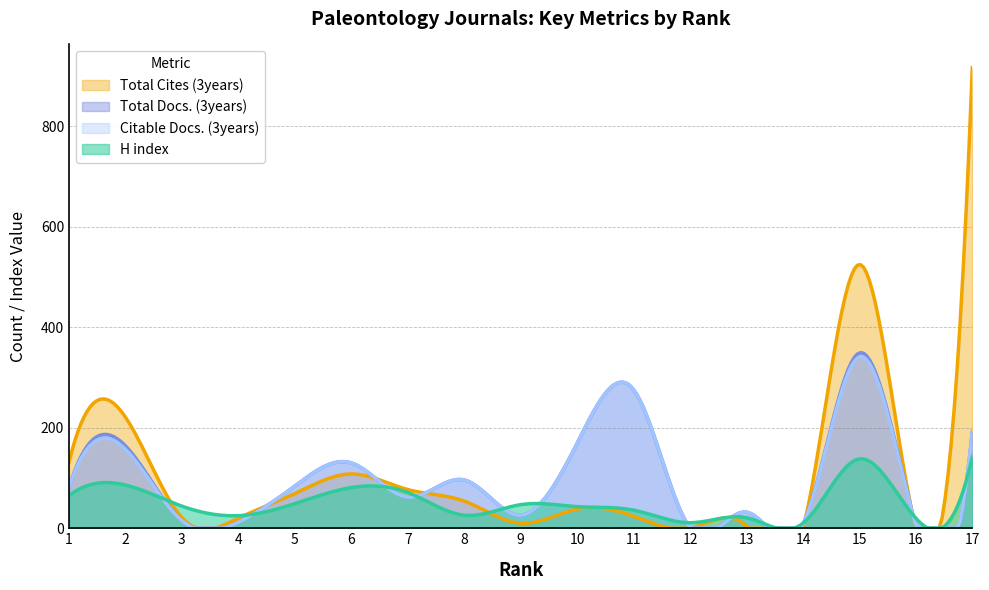

How many distinct data groups are displayed?

4